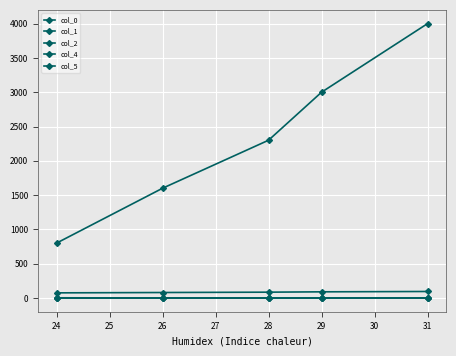

Is it true that col_5 equals 49.2 at 26?

False